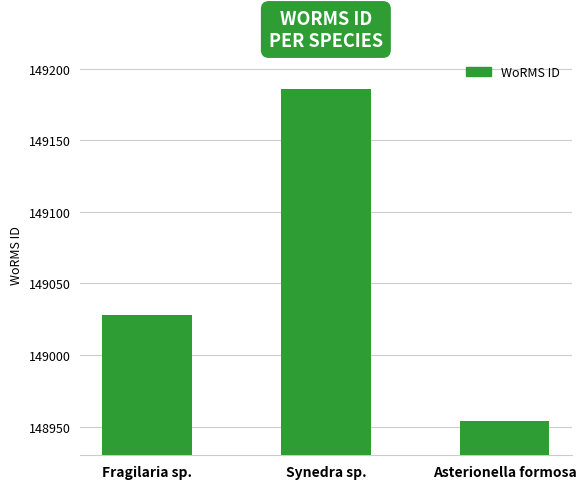

What is the label of the 2nd bar from the right?

Synedra sp.